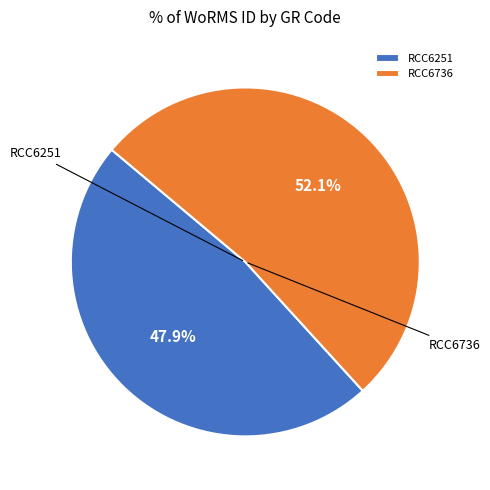

Between RCC6736 and RCC6251, which is larger?

RCC6736